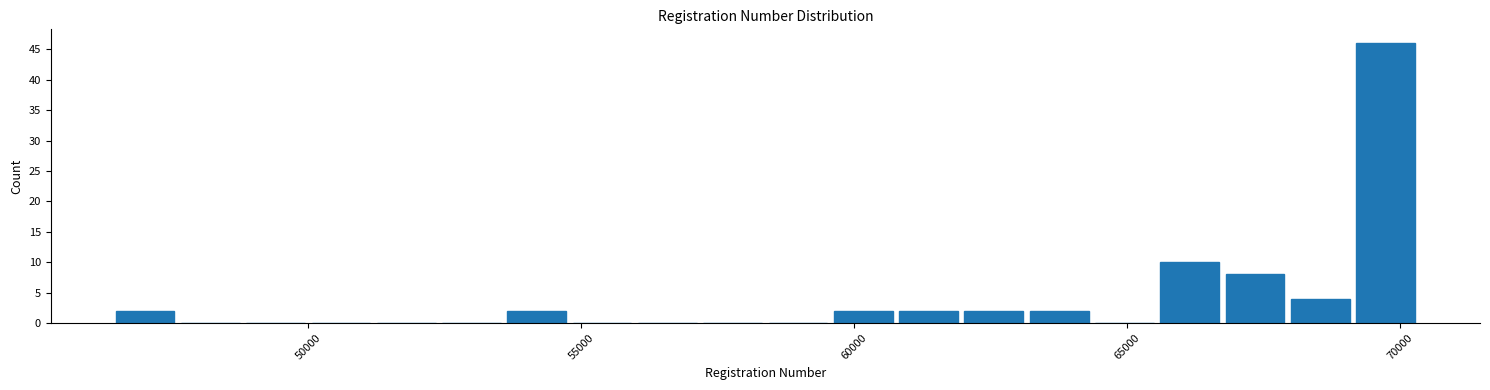

Read against the x-axis, roughly where is the centre of the tallest bar?

69500